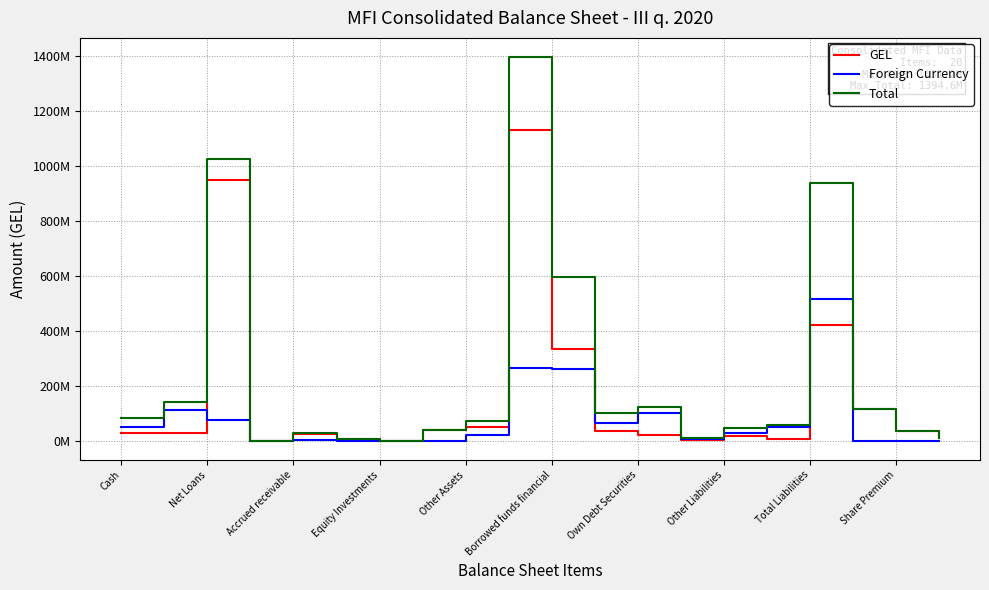

How many interior local peaks does the Foreign Currency series have?

5